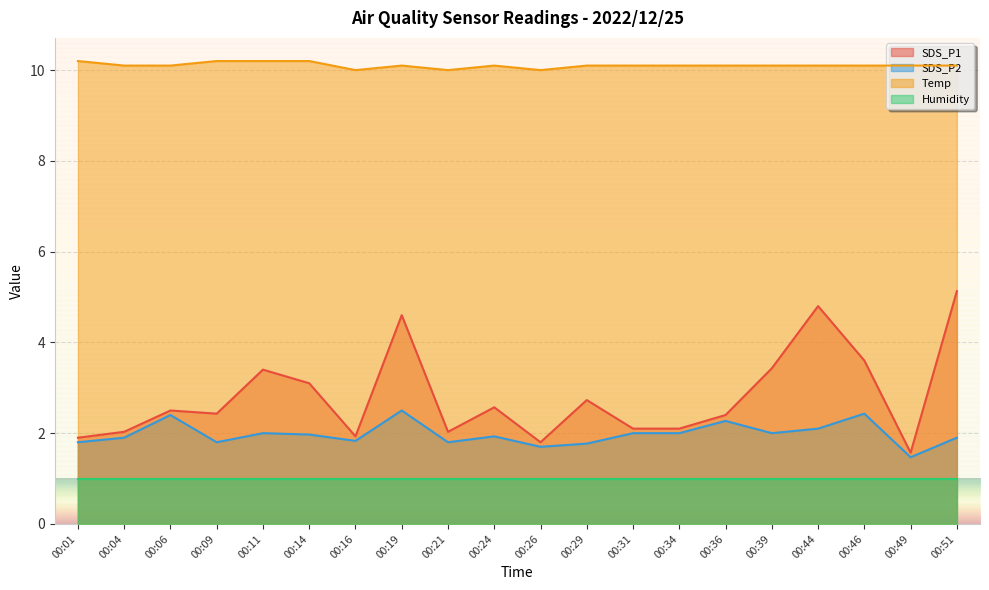

Which series changed the most between 00:16 and 00:39?

SDS_P1